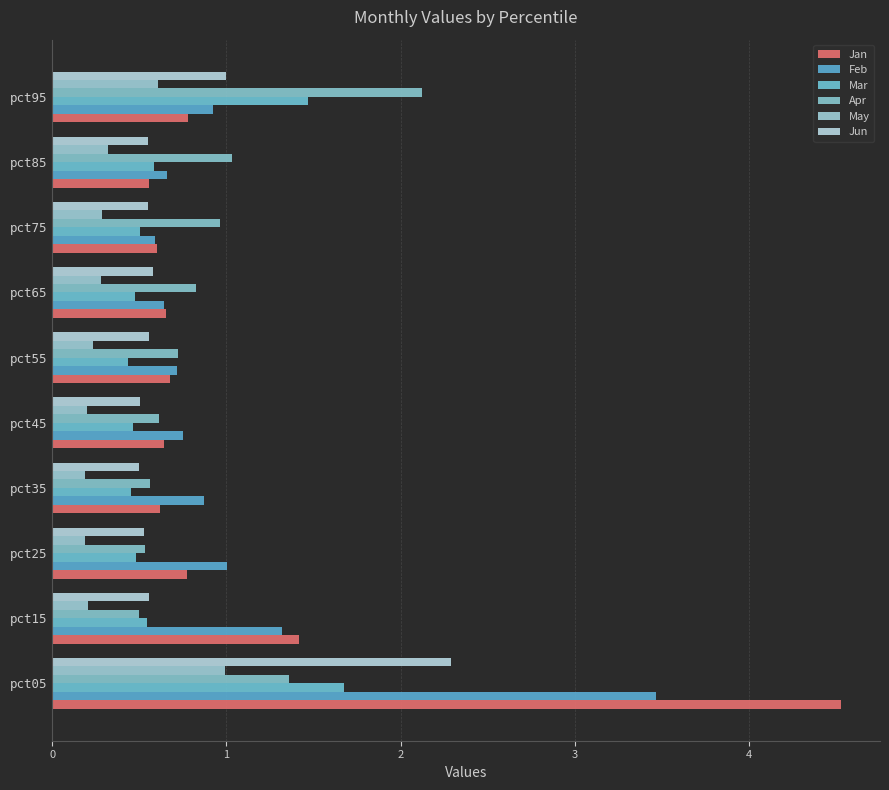

What are all the series names shown in the legend?

Jan, Feb, Mar, Apr, May, Jun